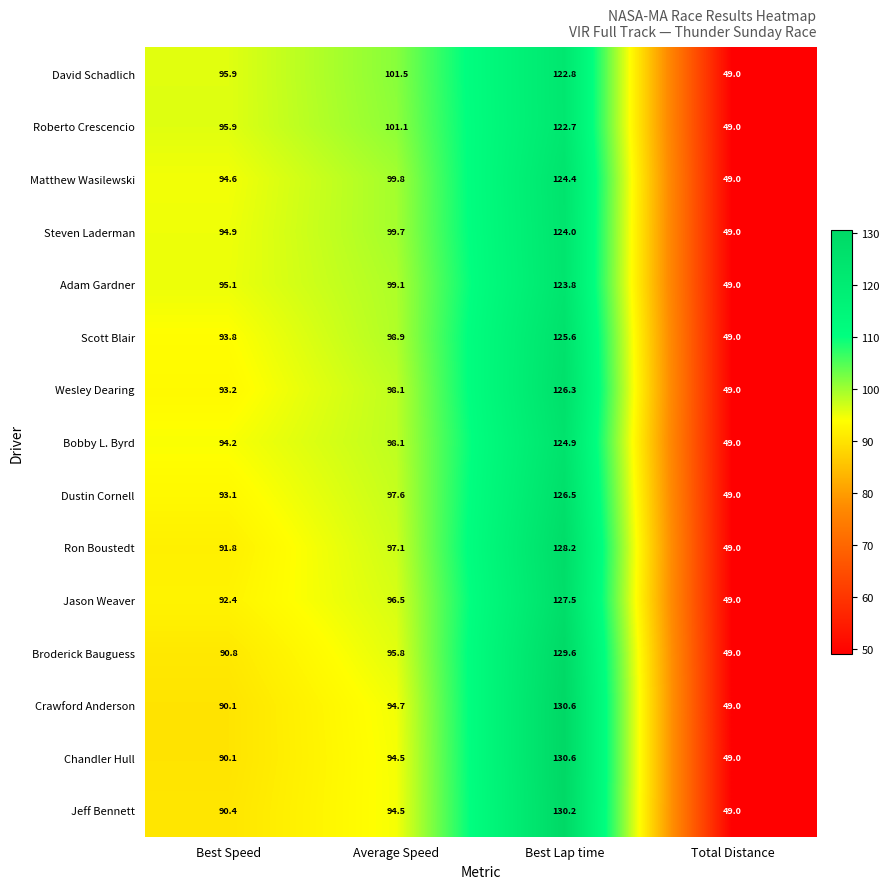

What is the minimum value shown in the chart?

49.0